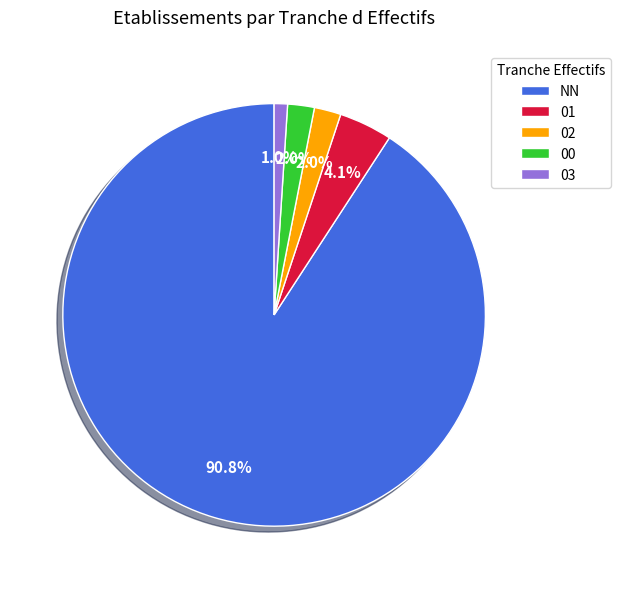

Combined, what portion of the pie is 02 and 01?

6.1%